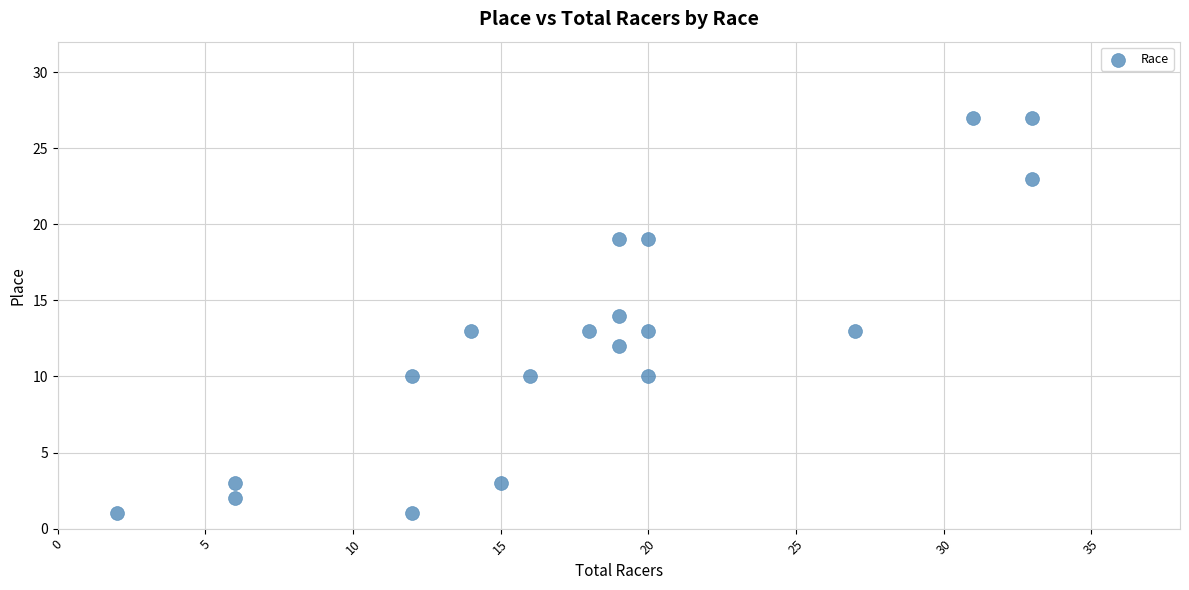

What is the range of X values (max minus min)?

31